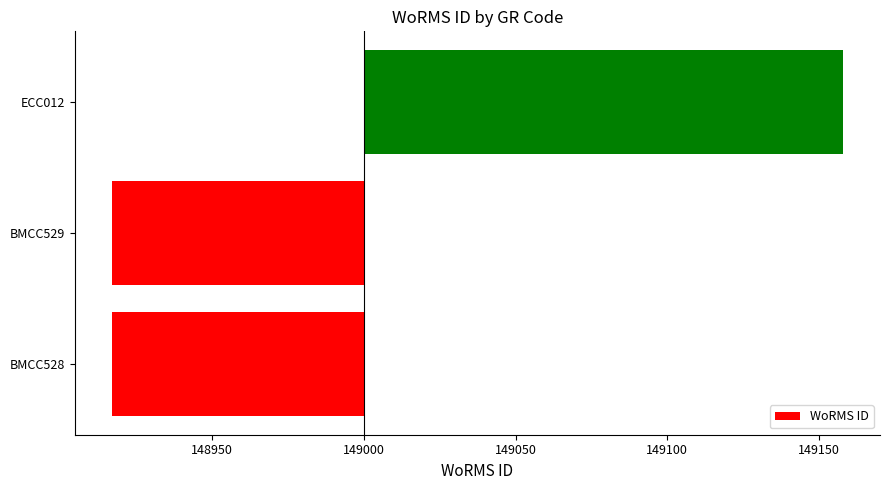

The chart shows a value of -83 at BMCC529. True or false?

True